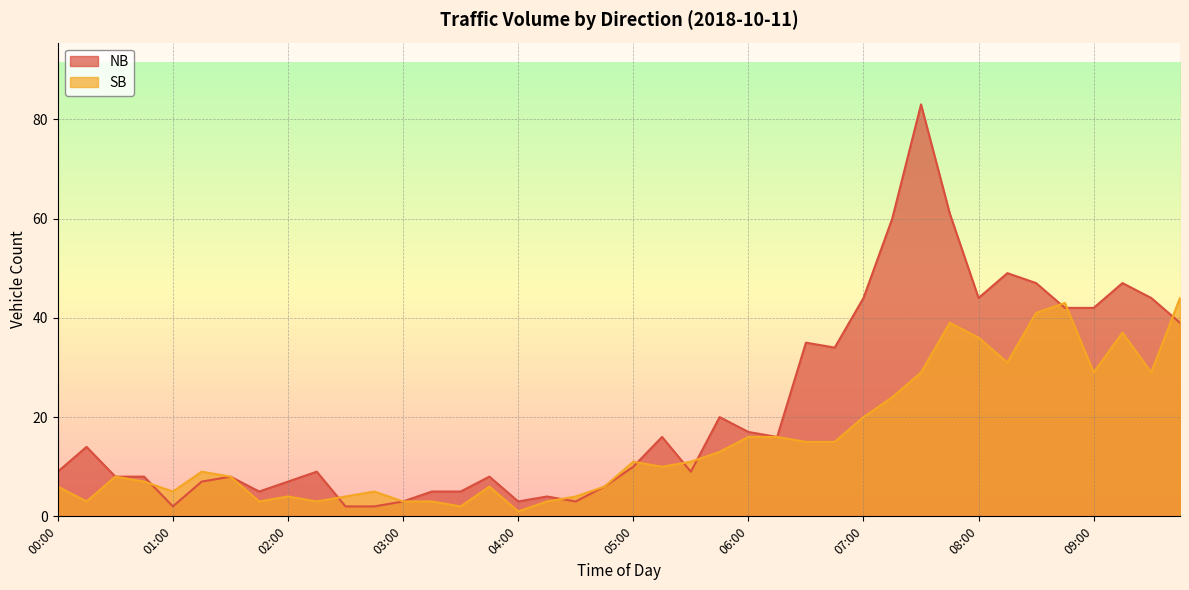

What is the maximum value shown in the chart?

83